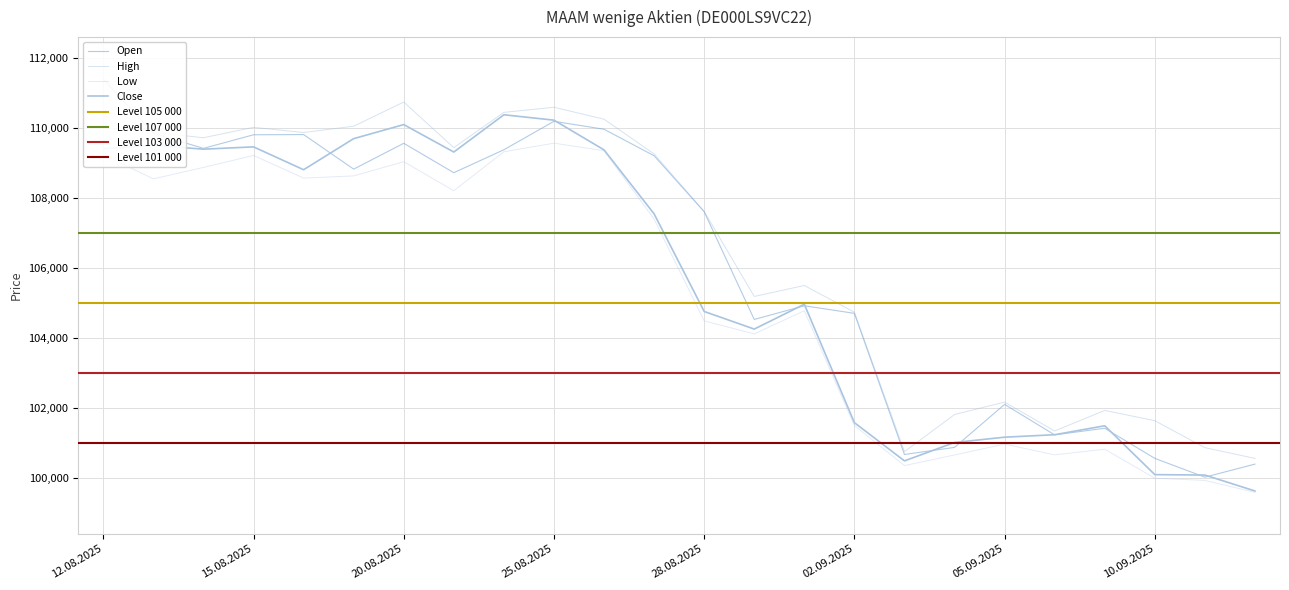

At which label is Low closest to 104572?

28.08.2025